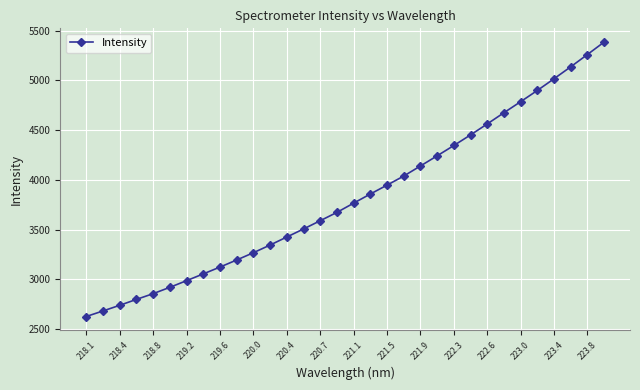

What is the value of the 12th point from the left?

3344.7